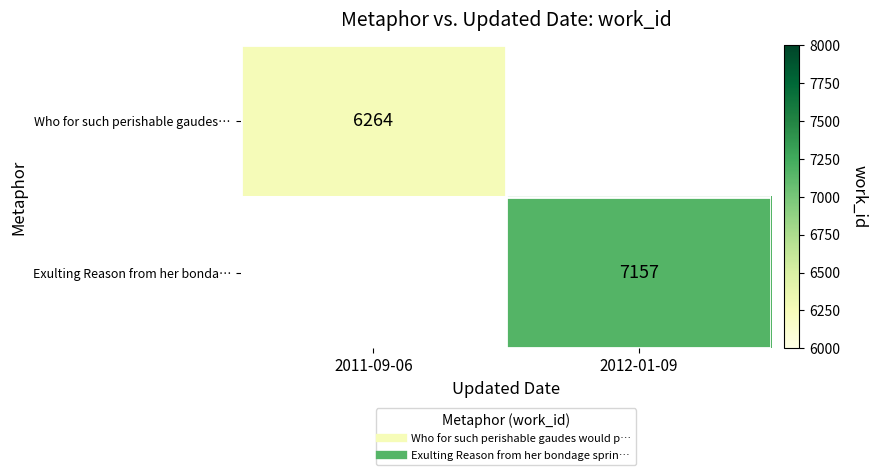

At which category does the chart reach its minimum across all series?

2011-09-06